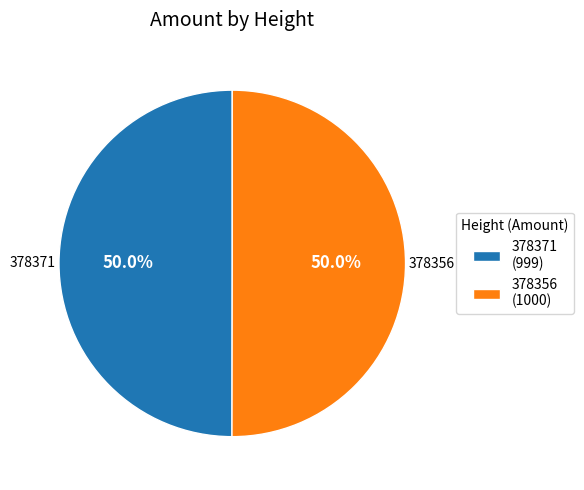

What is the ratio of the value at 378356 (1000) to the value at 378371 (999)?

1.0